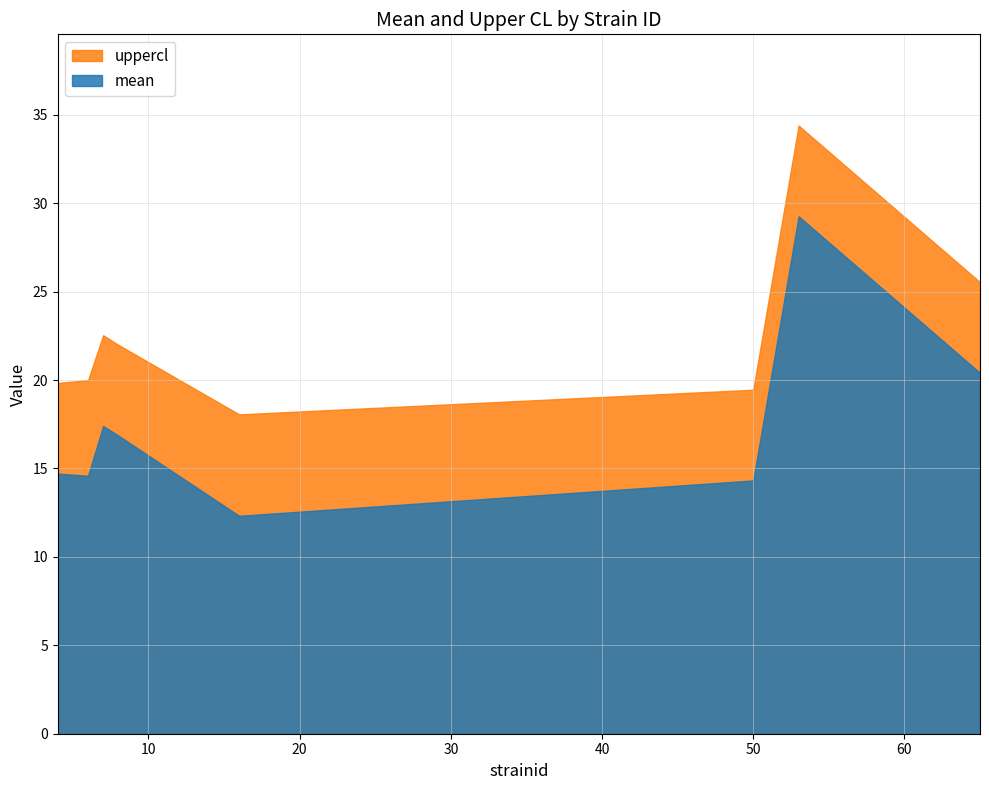

List the series in order of their peak value, highest first.

uppercl, mean